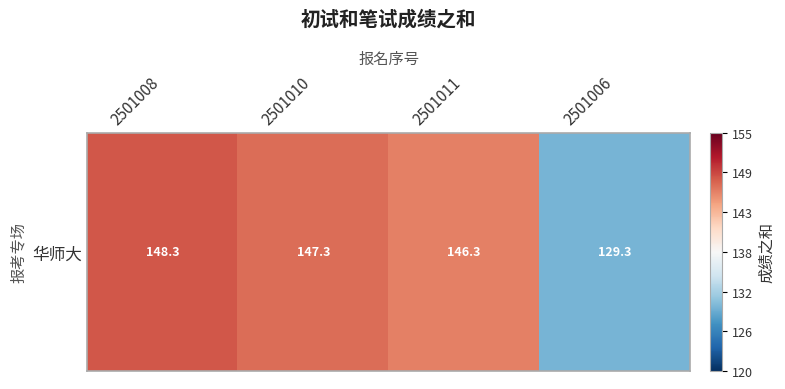

What is the sum of the values at 2501008 and 2501010?

295.7